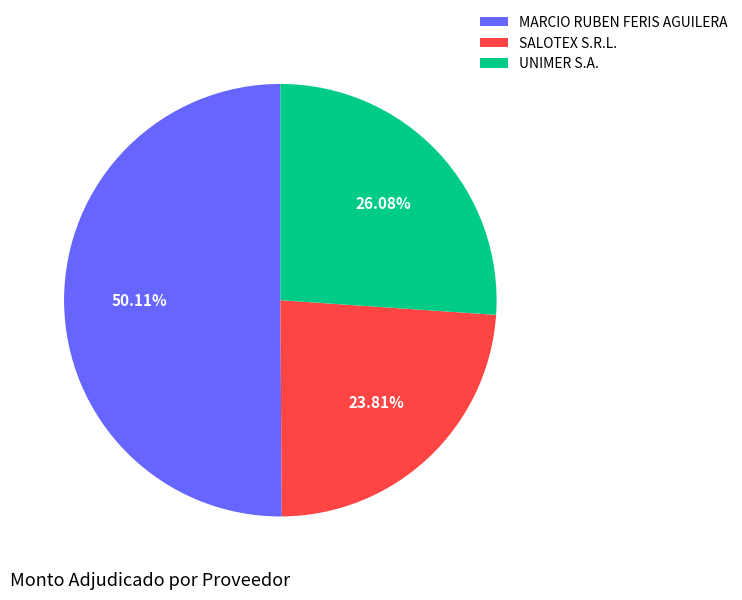

What is the total percentage of SALOTEX S.R.L. and UNIMER S.A.?

49.9%